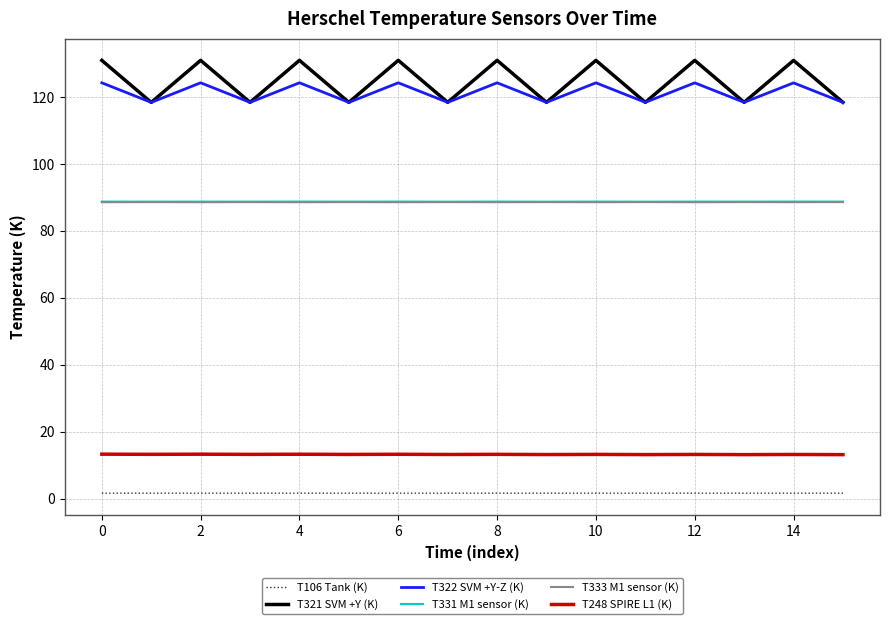

True or false: T322 SVM +Y-Z (K) and T331 M1 sensor (K) intersect in this chart.

False